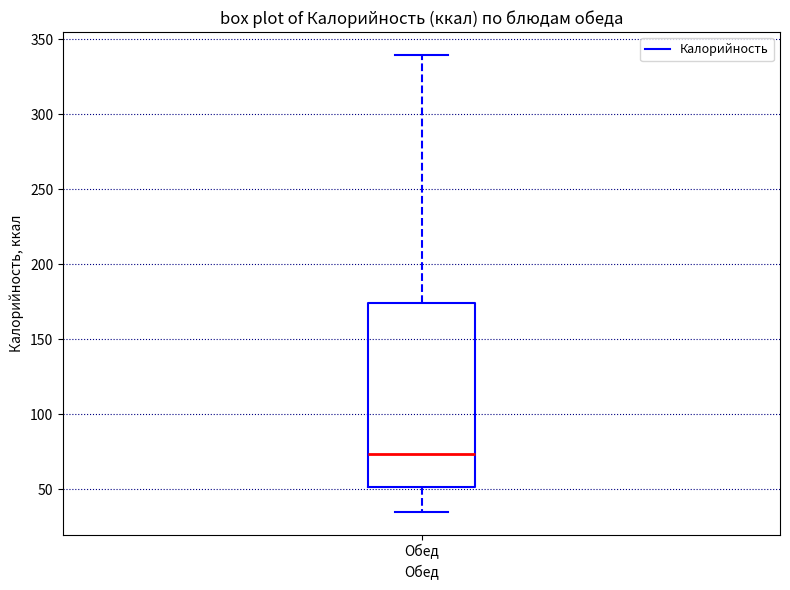

Read this box plot against the y-axis: the position of the median line, the range covered by the box, and the ends of both whiskers. The values are not printed on the chart, so give them approximately, as read against the axis.

median 75, box 50 to 175, whiskers 35 to 340